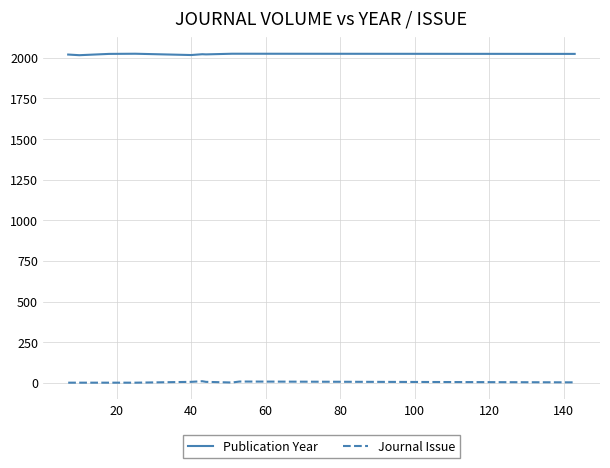

True or false: Publication Year and Journal Issue intersect in this chart.

False